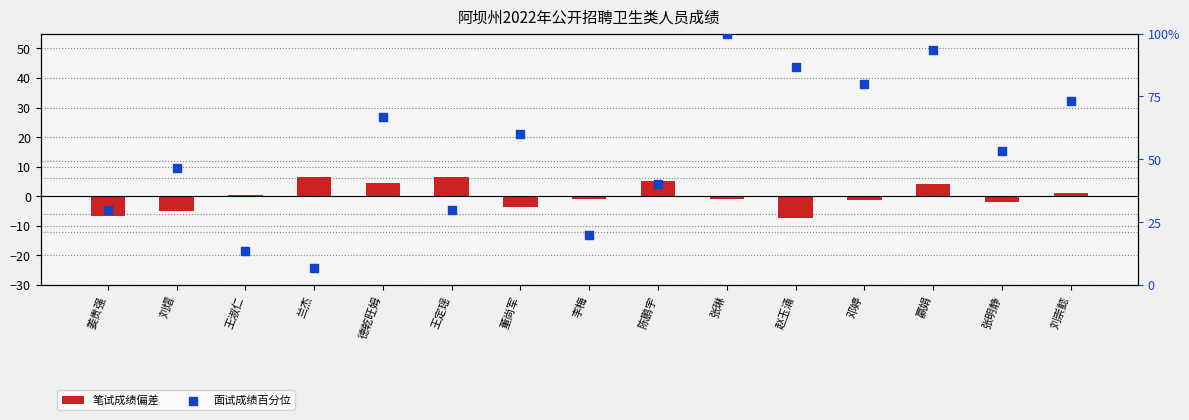

Which series has the largest total across all categories?

面试成绩百分位